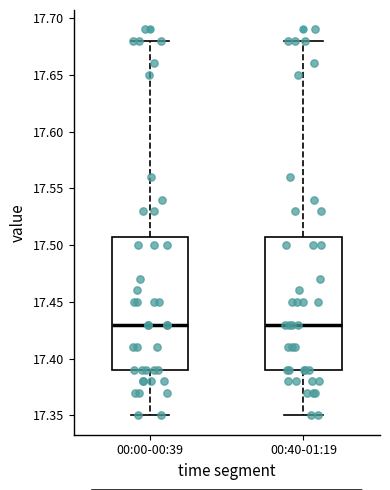

Where is the lower edge of the box for 00:40-01:19 on the y-axis? The values are not printed on the chart, so give them approximately, as read against the axis.

17.39